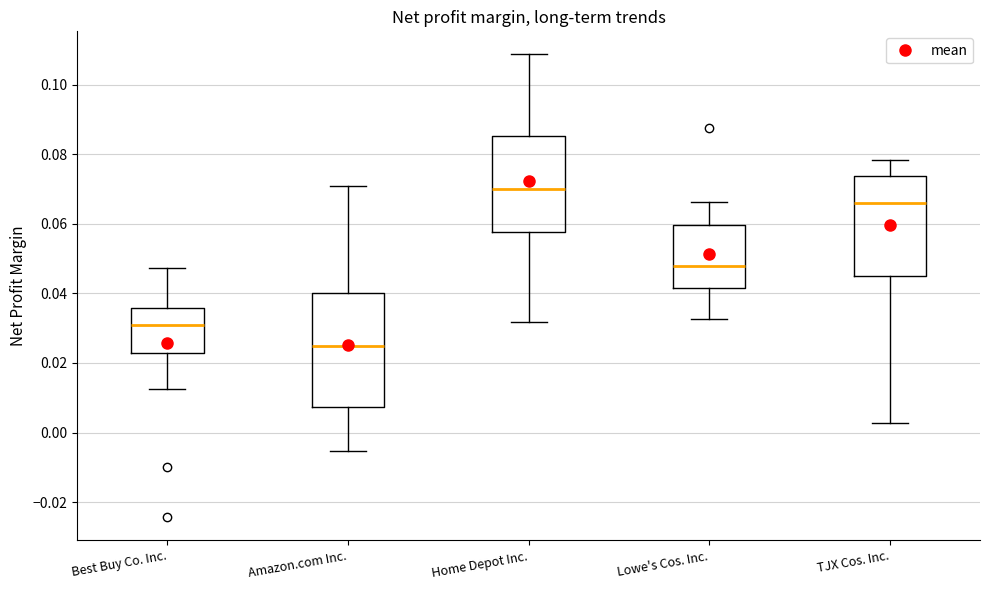

Reading left to right, read every box against the y-axis: the position of its median line, the range the box covers, and the ends of its whiskers. The values are not printed on the chart, so give them approximately, as read against the axis.

Best Buy Co. Inc.: median 0.030, box 0.022 to 0.036, whiskers 0.012 to 0.048
Amazon.com Inc.: median 0.024, box 0.008 to 0.040, whiskers -0.006 to 0.072
Home Depot Inc.: median 0.070, box 0.058 to 0.086, whiskers 0.032 to 0.108
Lowe's Cos. Inc.: median 0.048, box 0.042 to 0.060, whiskers 0.032 to 0.066
TJX Cos. Inc.: median 0.066, box 0.044 to 0.074, whiskers 0.002 to 0.078